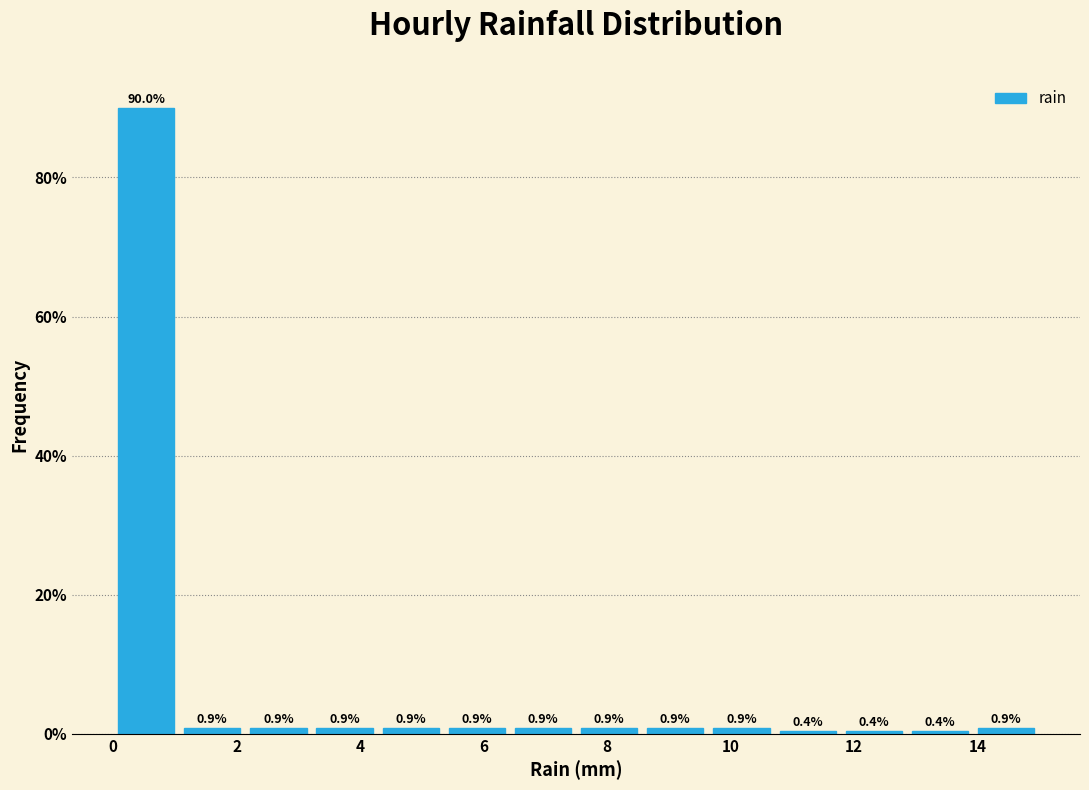

What is the height of the bar covering 0.0 to 1.0 on the x-axis? The bar edges are not printed on the chart, so give them approximately, as read against the axis.

90.0